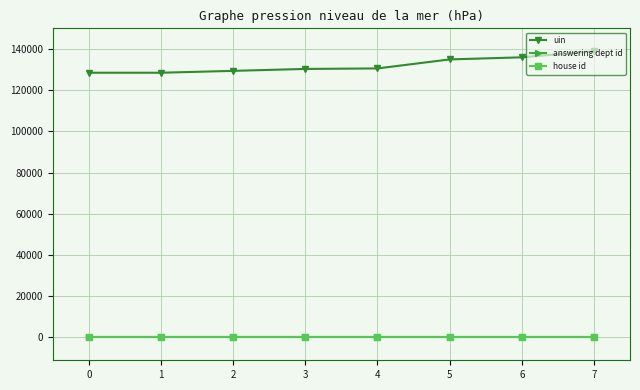

The uin series shows 191749 at 0. True or false?

False